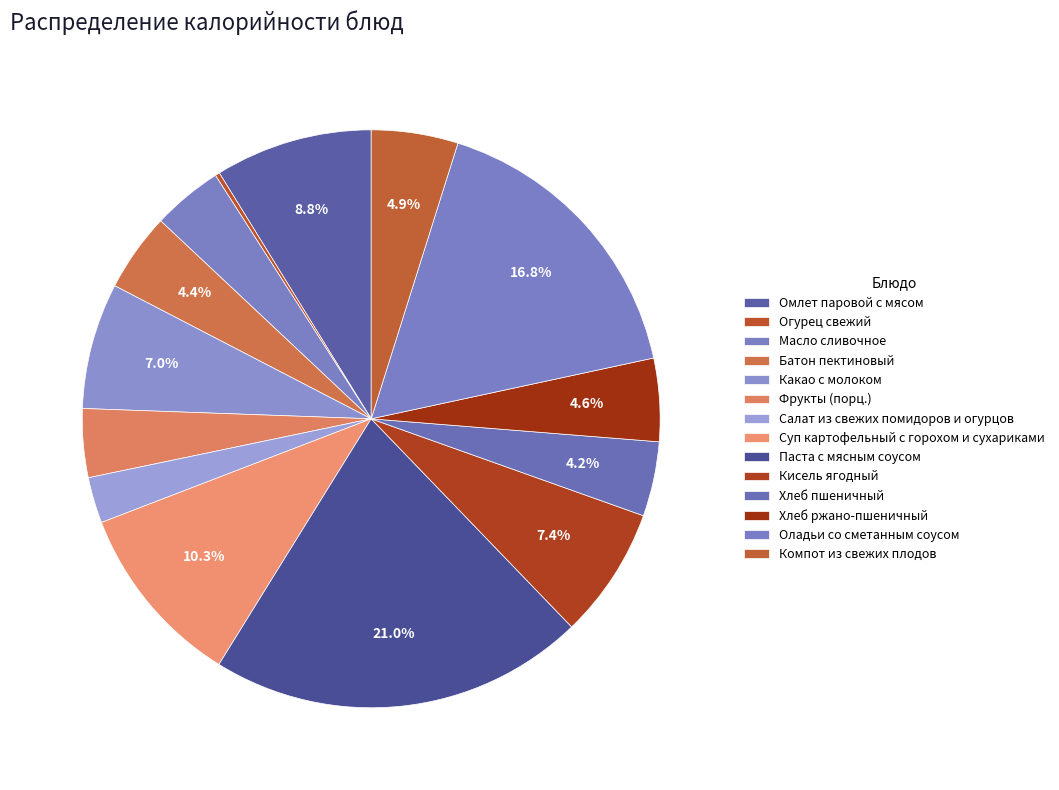

What is the change in value from Фрукты (порц.) to Суп картофельный с горохом и сухариками?

+109.1